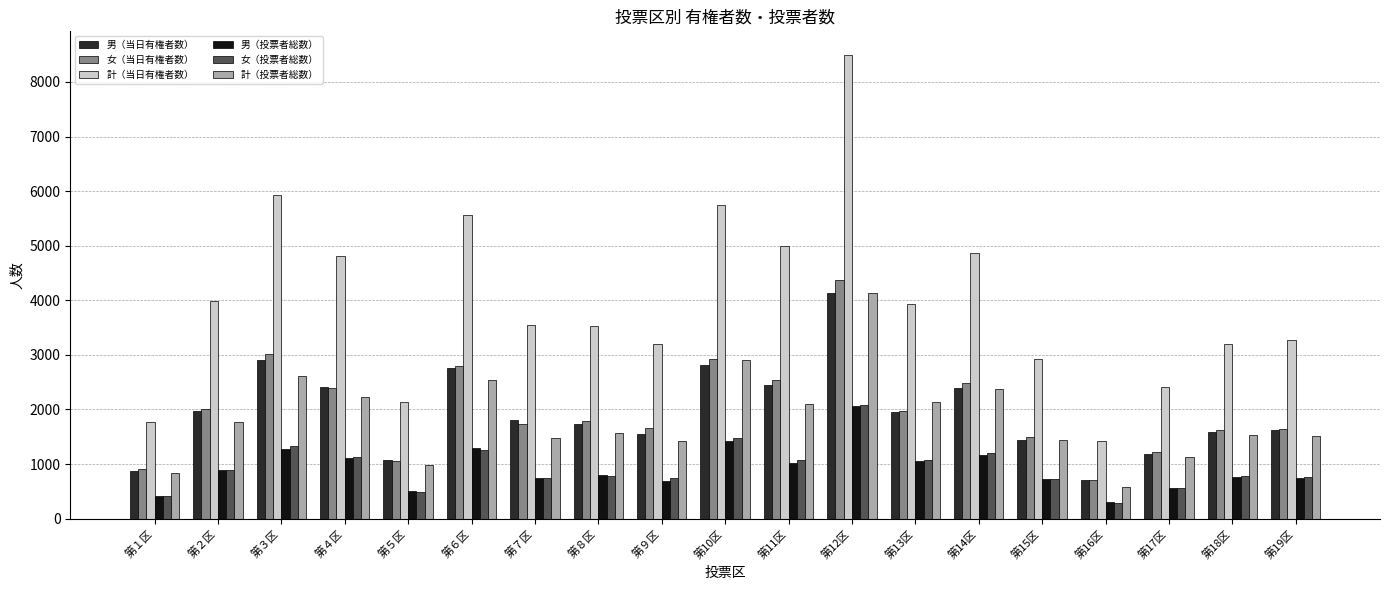

Which series has the largest total across all categories?

計（当日有権者数）